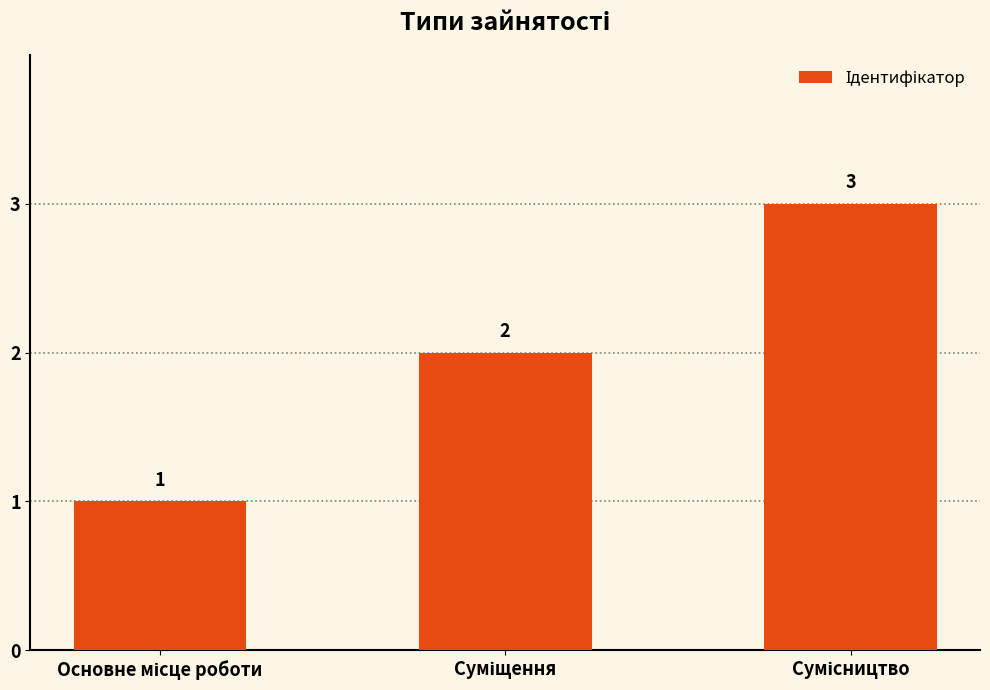

What is the value of the 1st bar from the left?

1